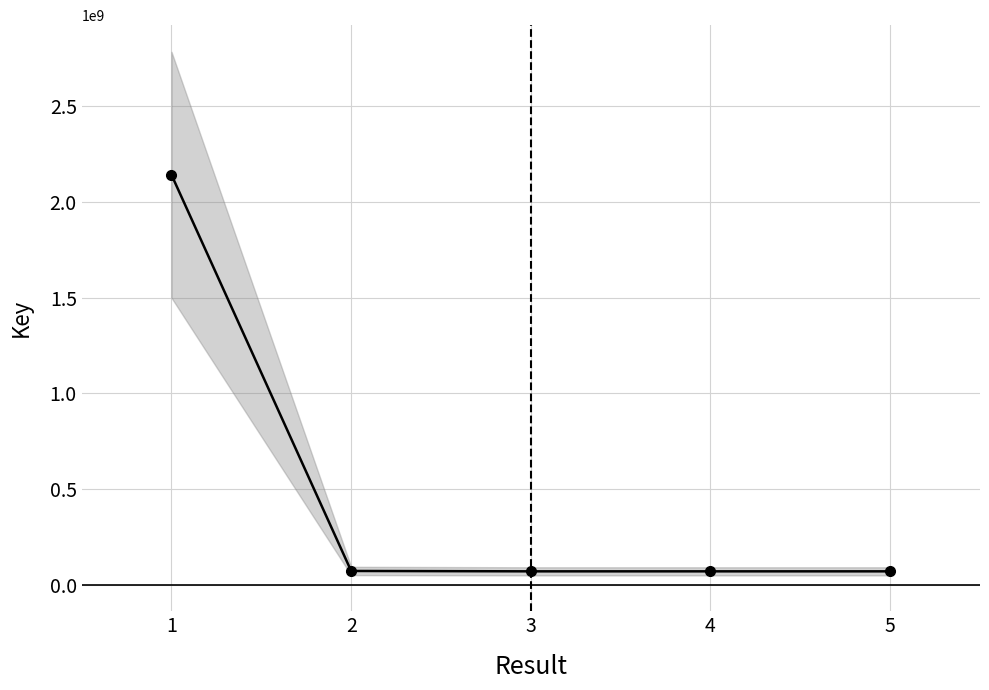

Reading left to right, transcribe all the data shown in this chart.

1=2141337904	2=72394847	3=70462509	4=70462519	5=70462514